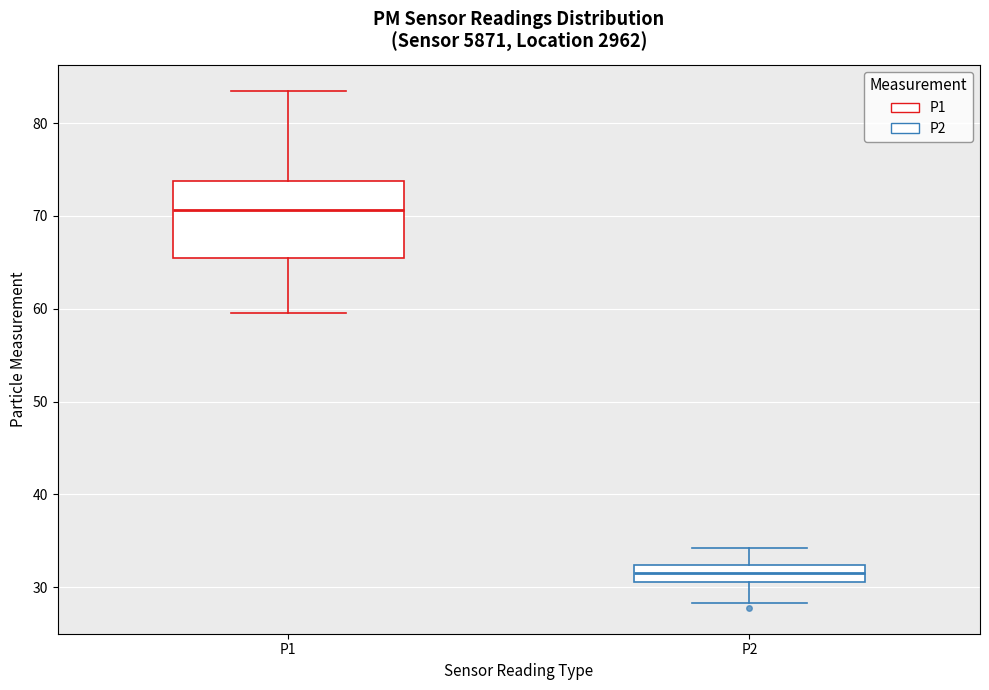

Comparing the boxes themselves (not the whiskers), which one is the tallest?

P1